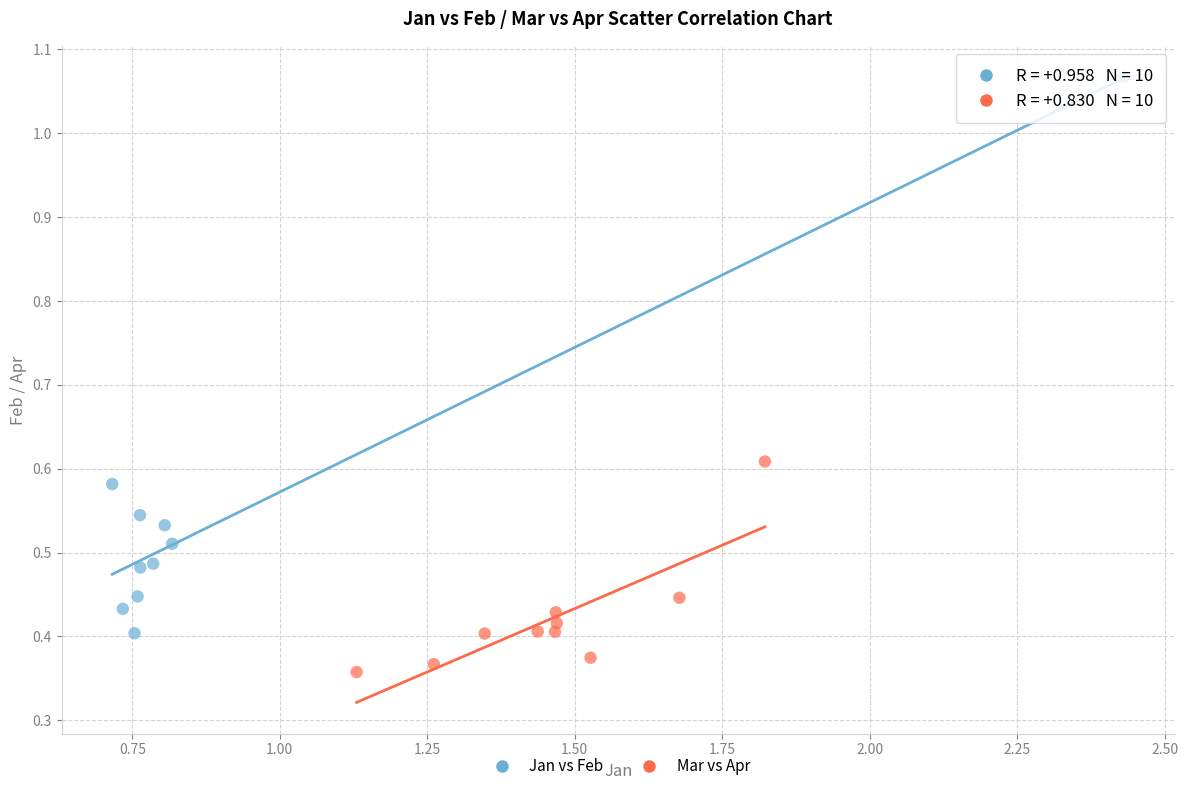

What are all the series names shown in the legend?

Jan vs Feb, Mar vs Apr